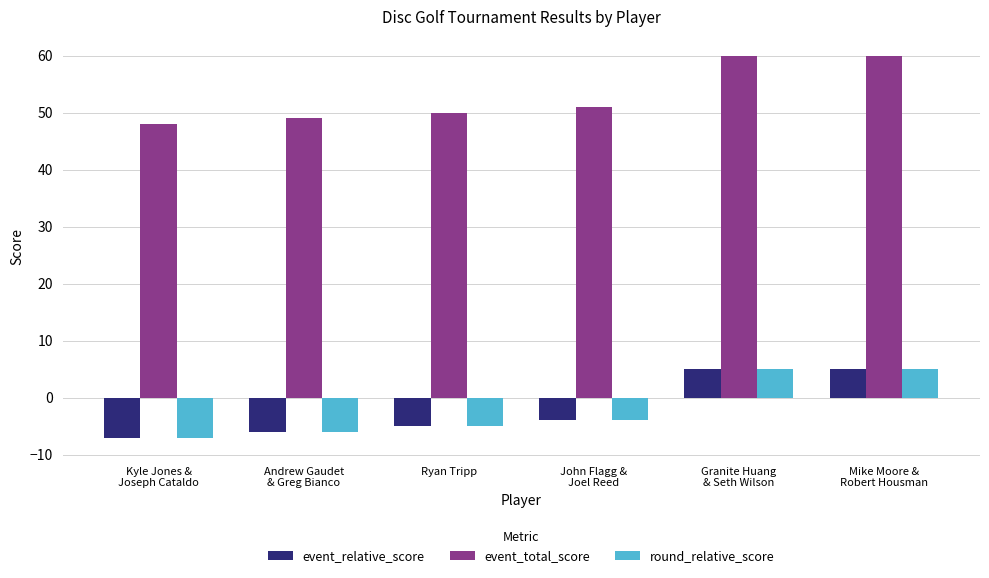

True or false: event_relative_score has a value of -5 at Ryan Tripp.

True